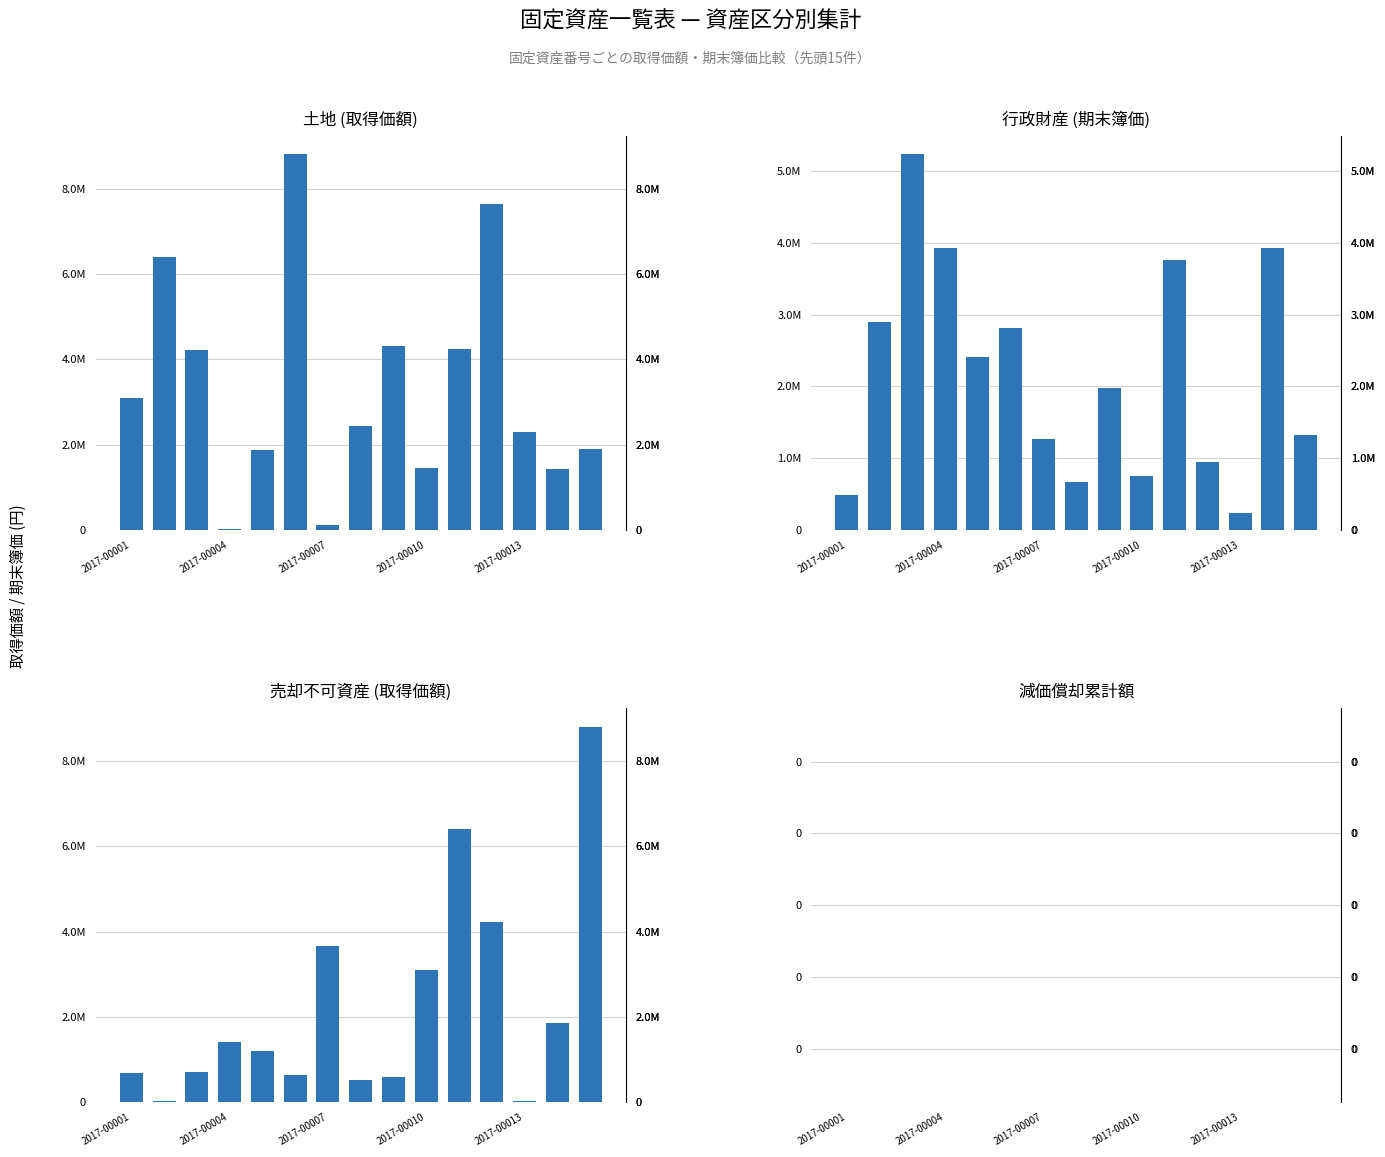

What is the total value across all series at 10?

14407092